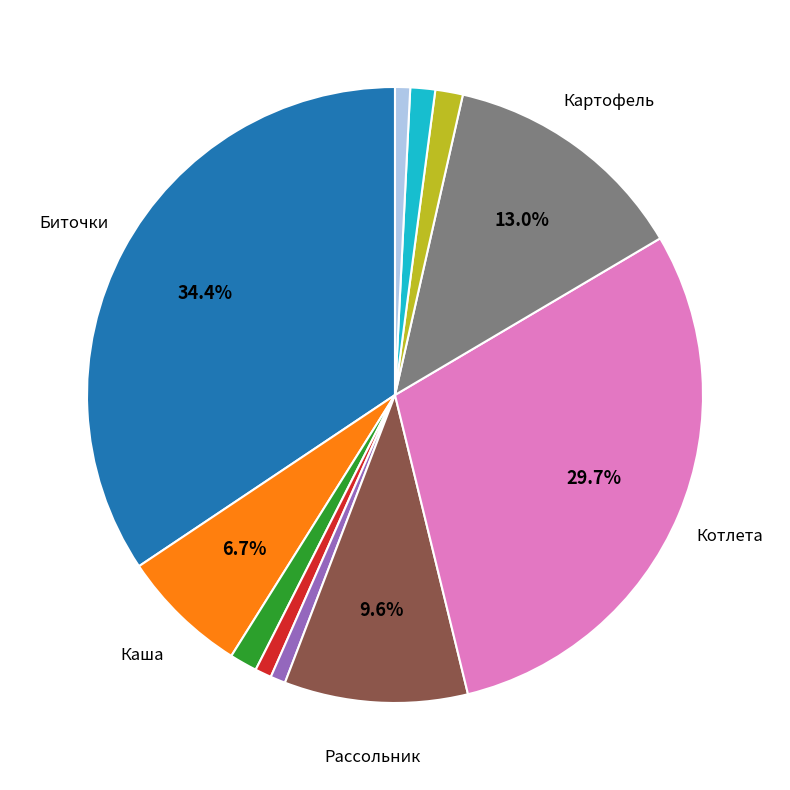

Count the number of slices in the pie.

11